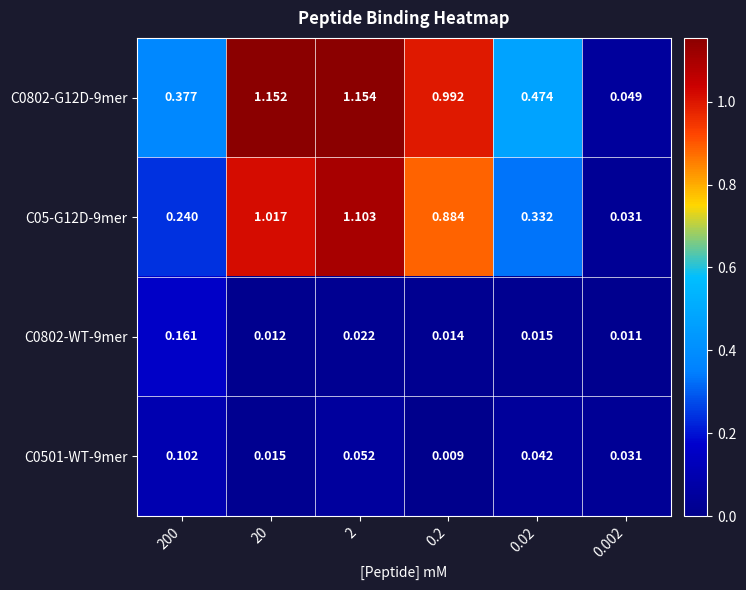

Is the value of C0802-G12D-9mer at 0.2 greater than the value of C0802-WT-9mer at 0.2?

Yes